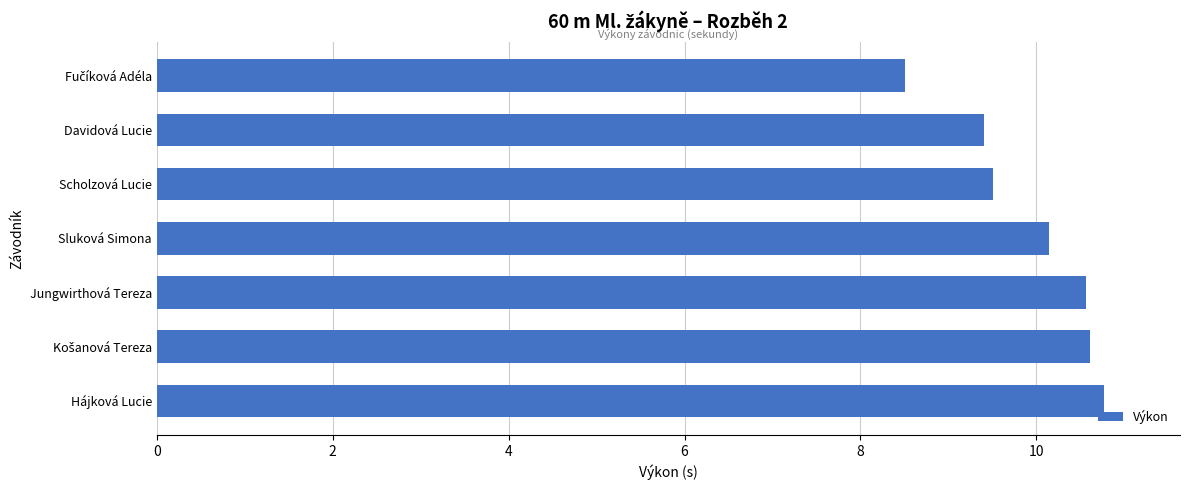

True or false: the data shows 10.8 at Hájková Lucie.

True